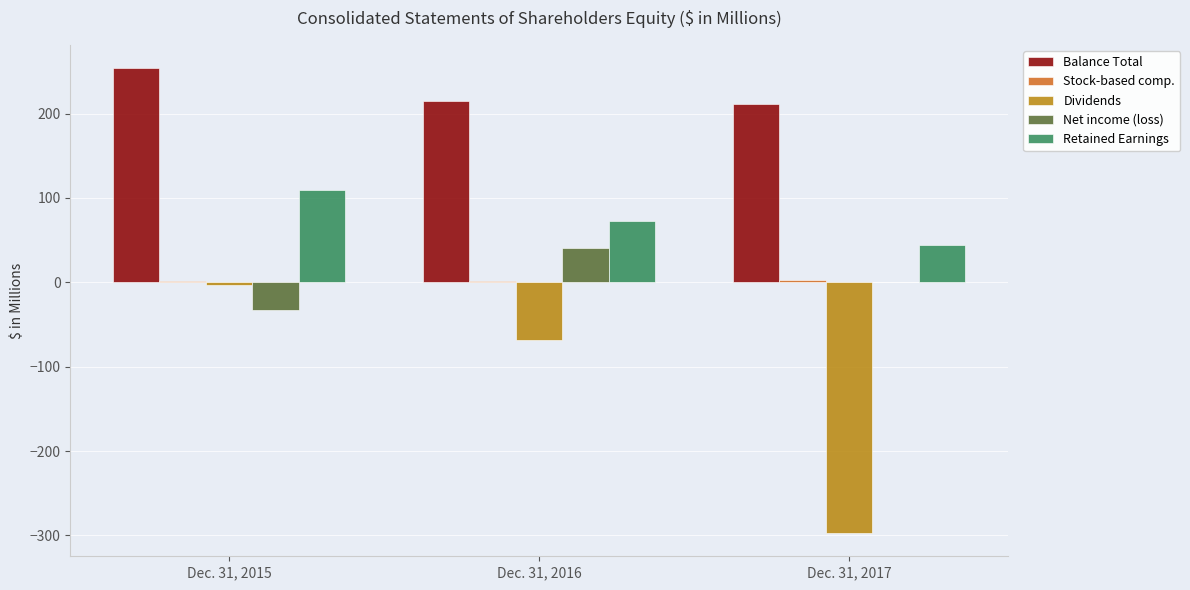

What is the greatest value displayed?

253.9